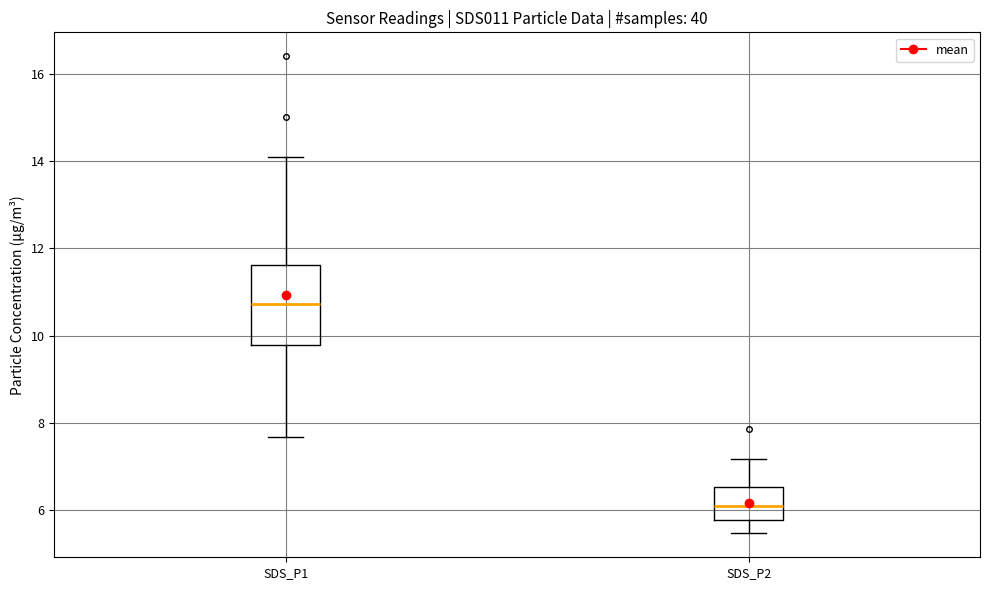

Reading left to right, read every box against the y-axis: the position of its median line, the range the box covers, and the ends of its whiskers. The values are not printed on the chart, so give them approximately, as read against the axis.

SDS_P1: median 10.8, box 9.8 to 11.6, whiskers 7.6 to 14.2
SDS_P2: median 6.2, box 5.8 to 6.6, whiskers 5.4 to 7.2